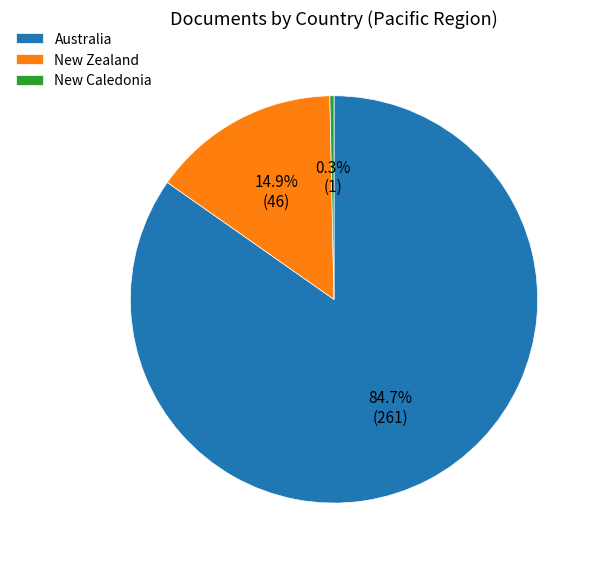

What percentage is the Australia slice, to the nearest percent?

85%